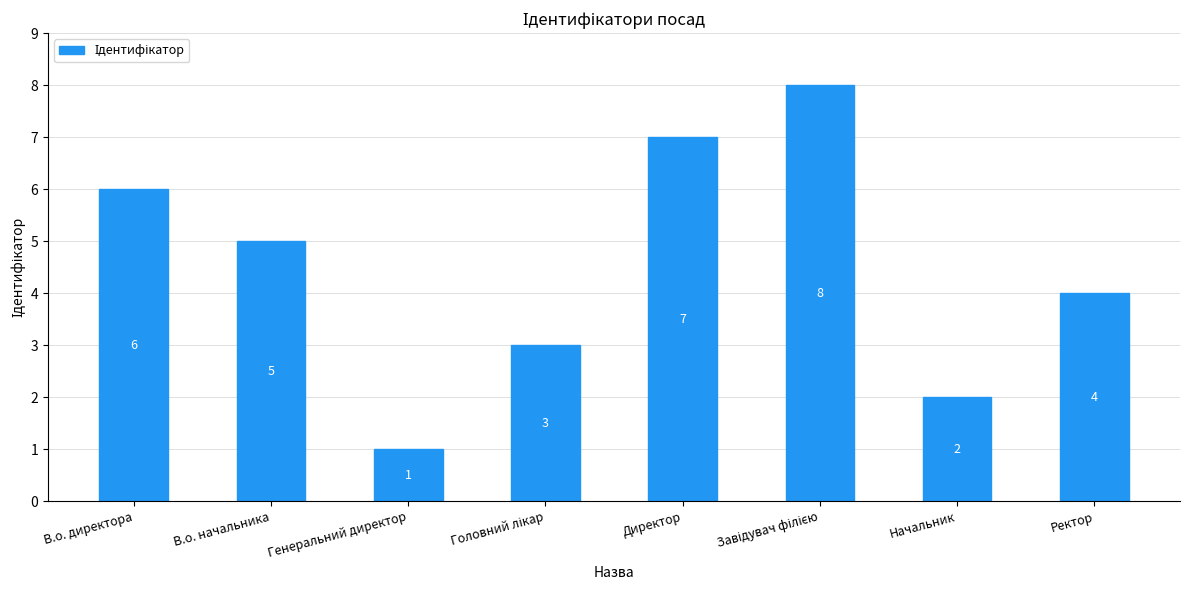

At which label does the data first exceed 5?

В.о. директора